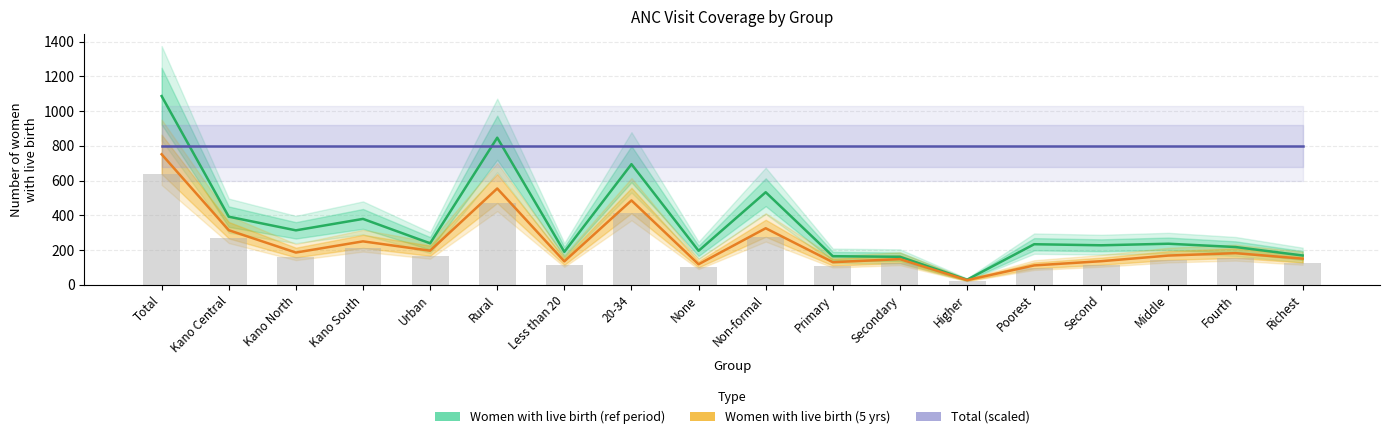

At how many categories does at least one series exceed 389?

18